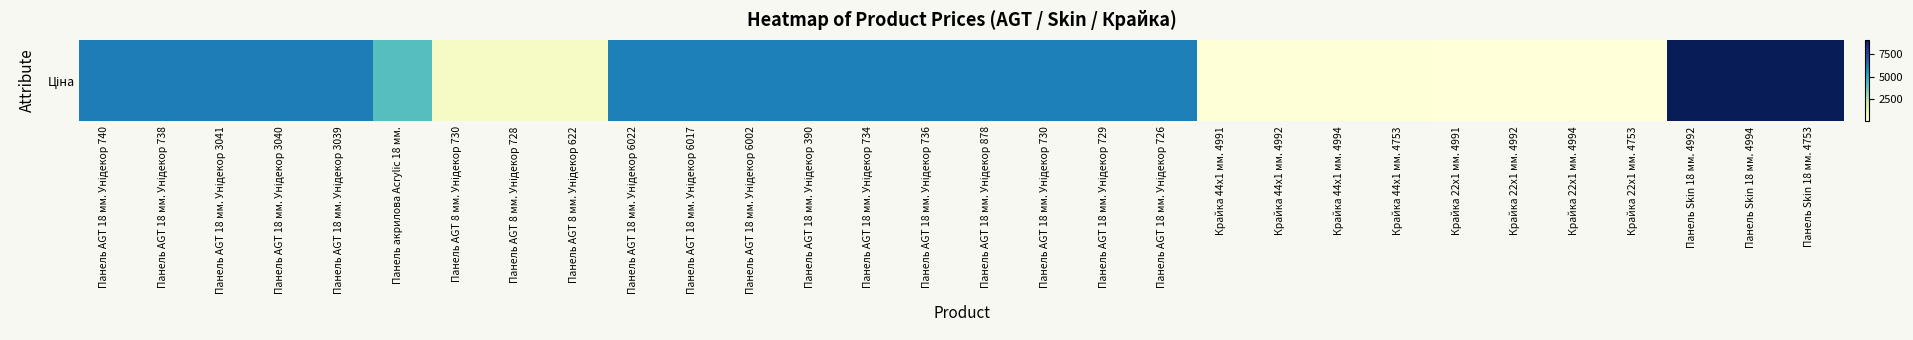

Which has a higher value, Панель AGT 18 мм. Унідекор 726 or Крайка 22x1 мм. 4753?

Панель AGT 18 мм. Унідекор 726